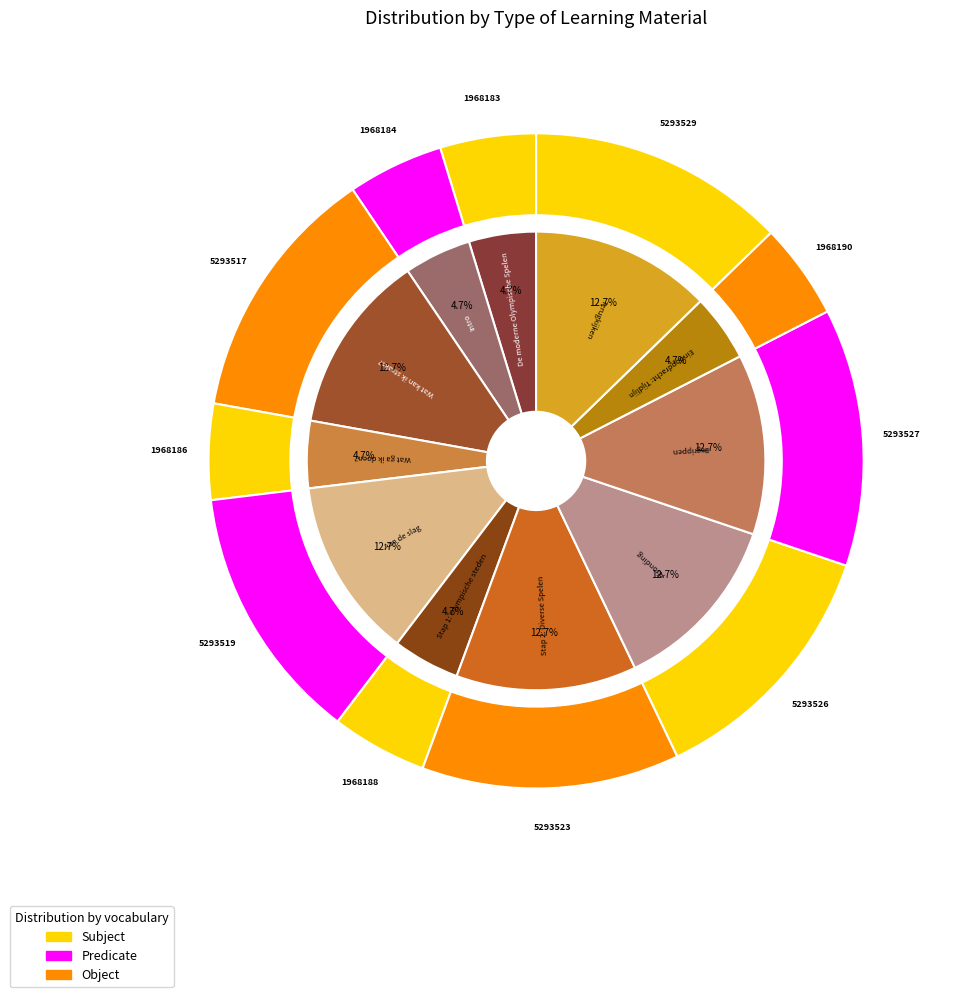

Does any single category account for the majority?

No